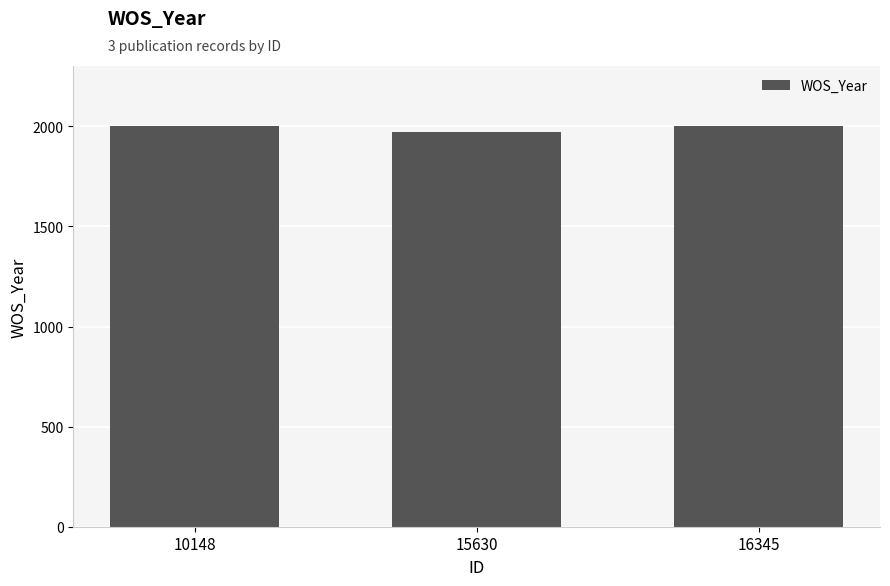

Is it true that the value at 16345 is 2001?

True